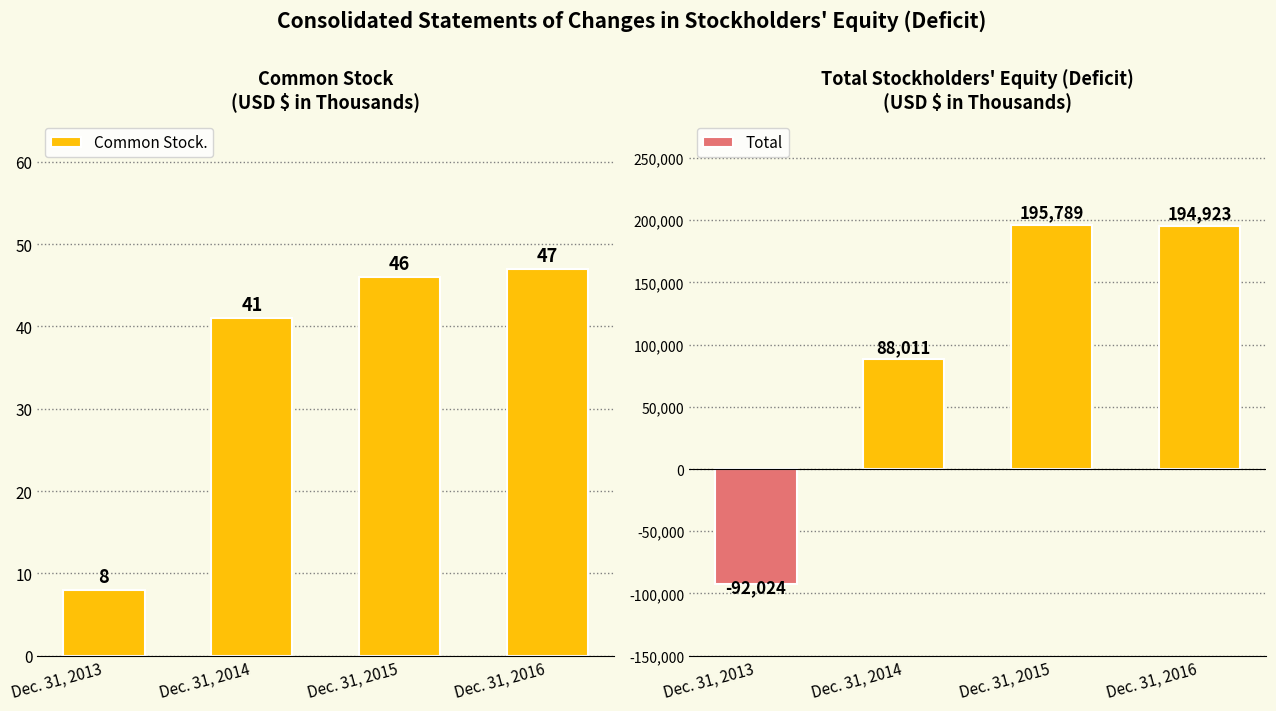

Where does the Total series first go above 194923?

Dec. 31, 2015